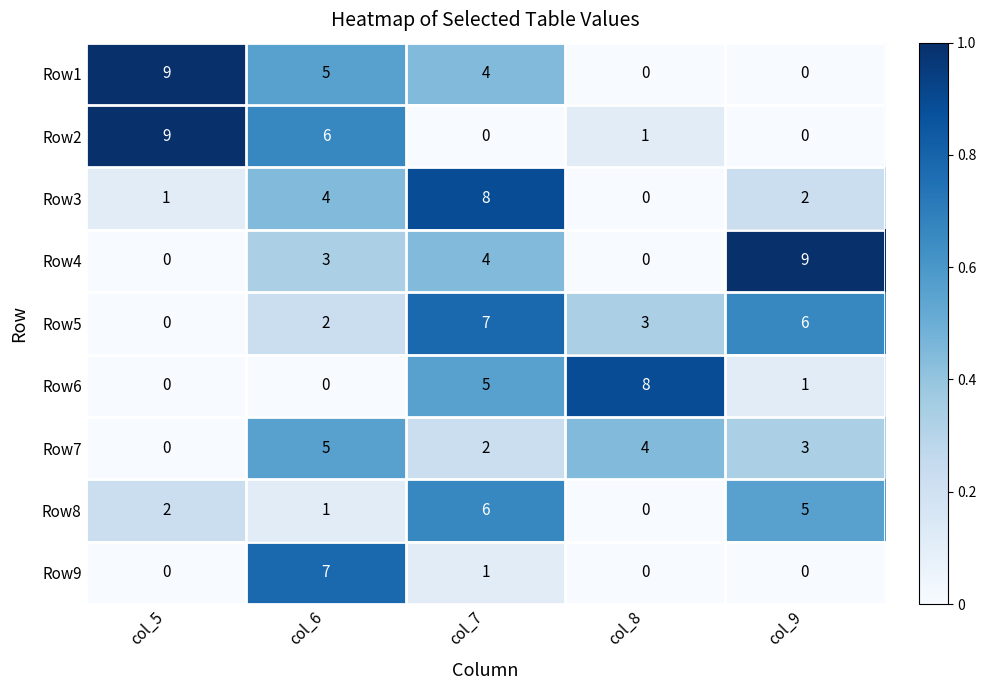

What is the difference between the Row5 values at col_8 and col_7?

4